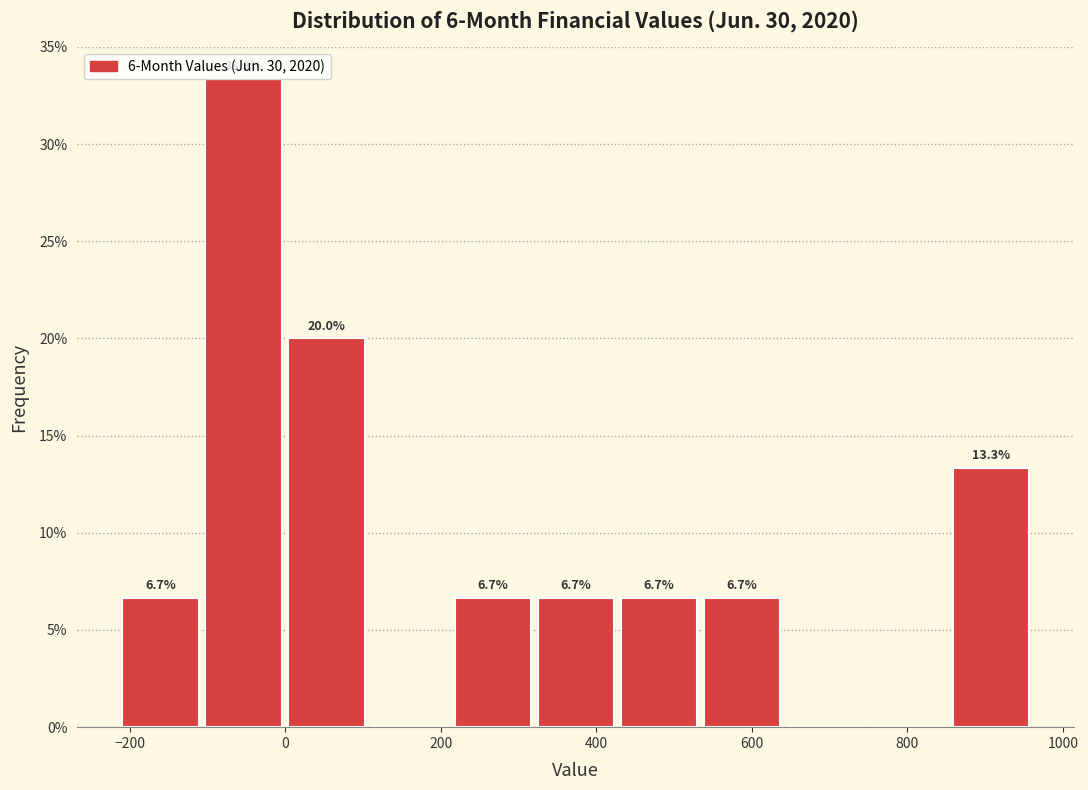

Which range on the x-axis has the tallest bar?

-100 to 0